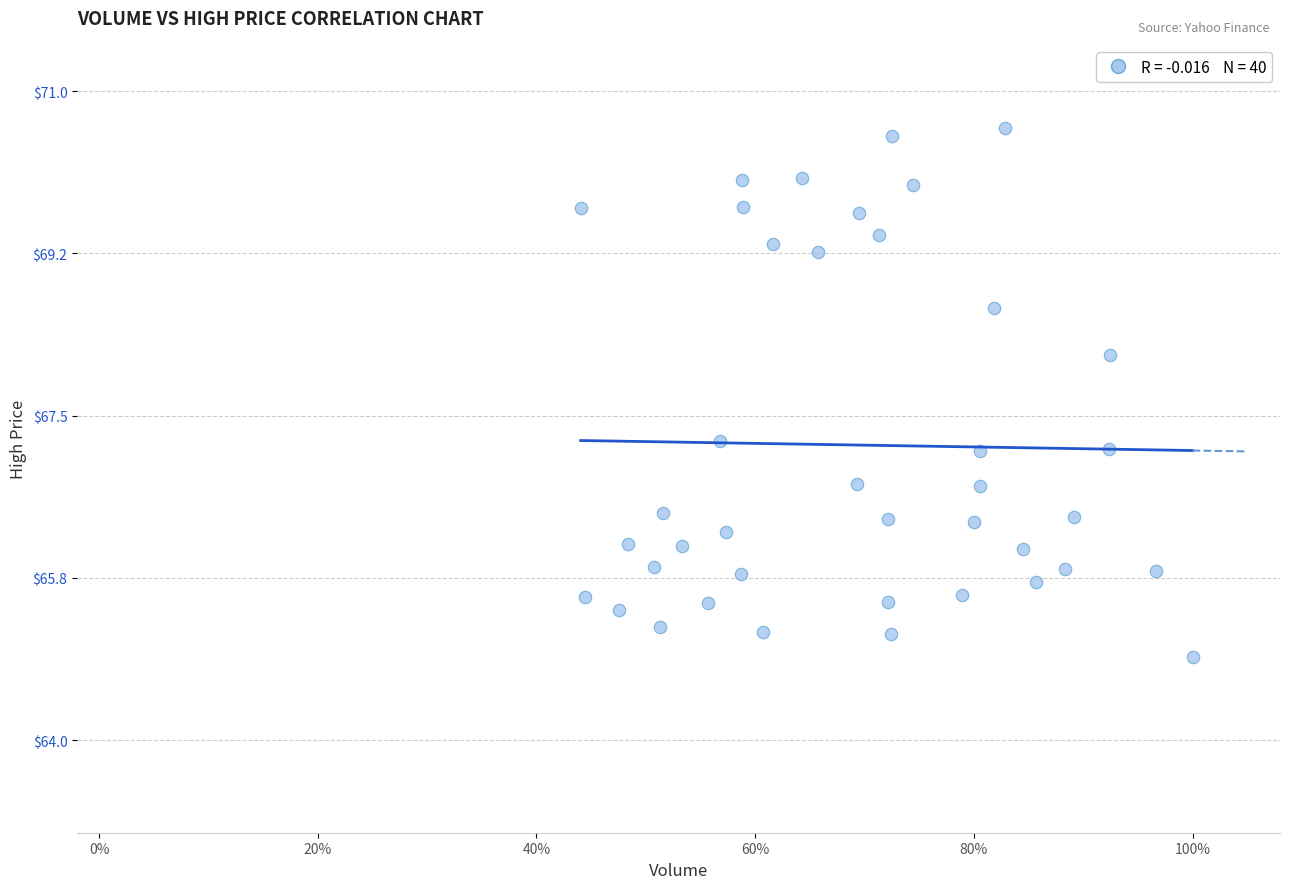

What is the range of X values (max minus min)?

0.6